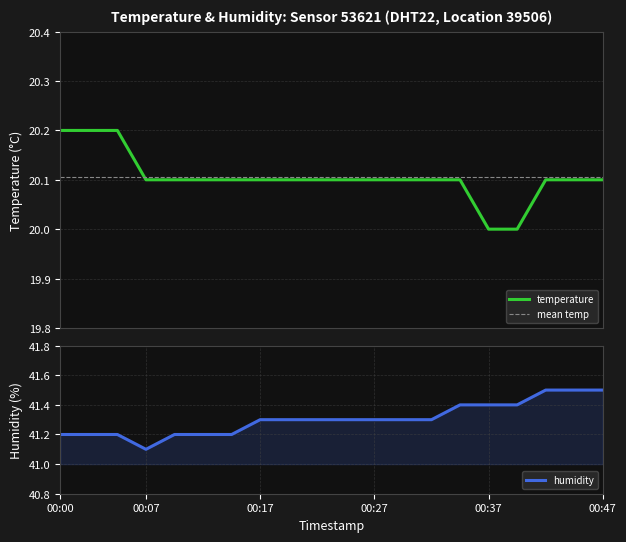

What is the spread (max minus min) of values at 00:05?

21.0